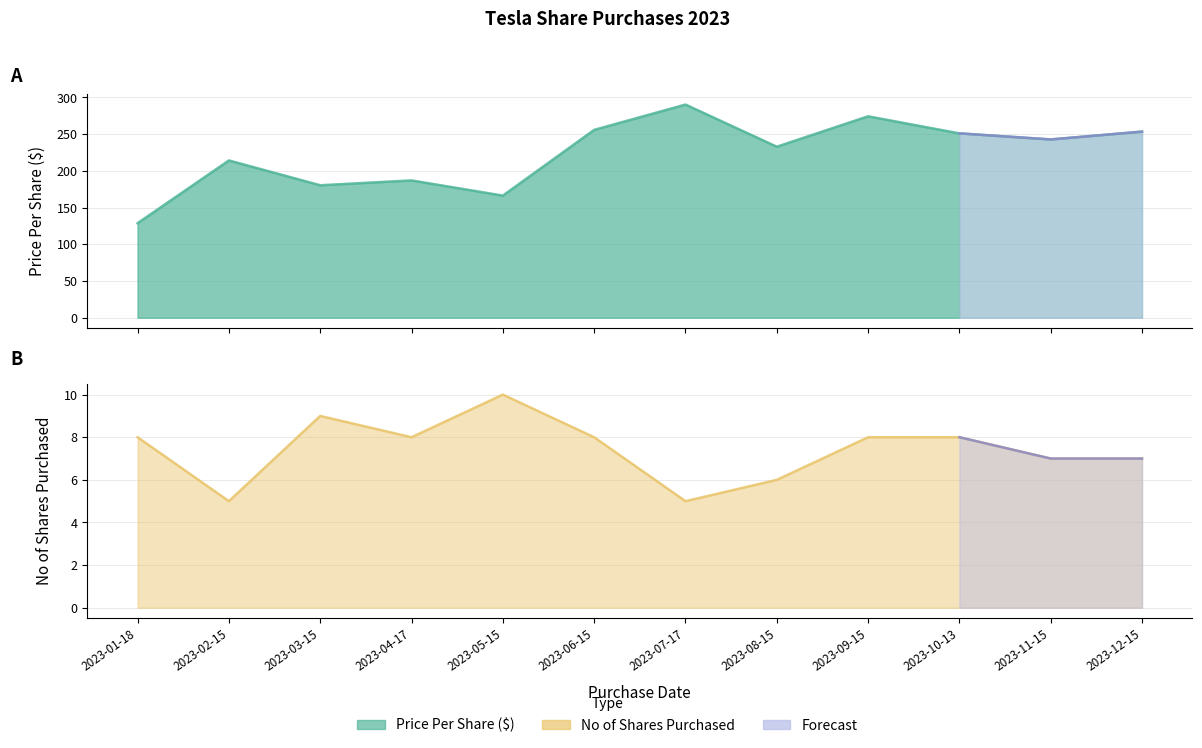

What is the lowest value of the No of Shares Purchased series?

5.0